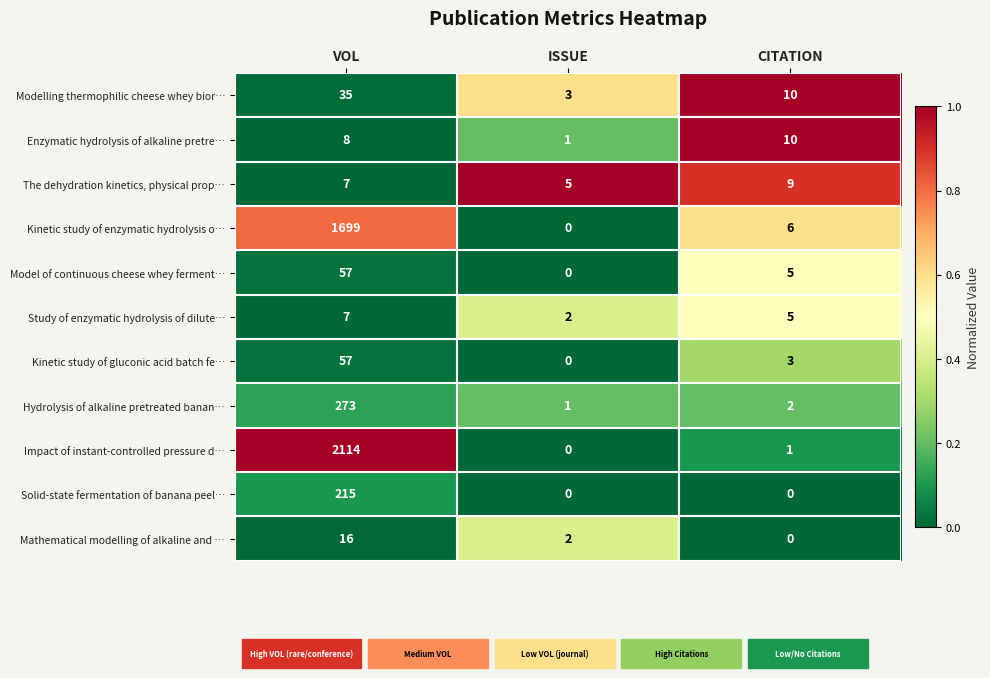

At how many categories does at least one series exceed 0?

3